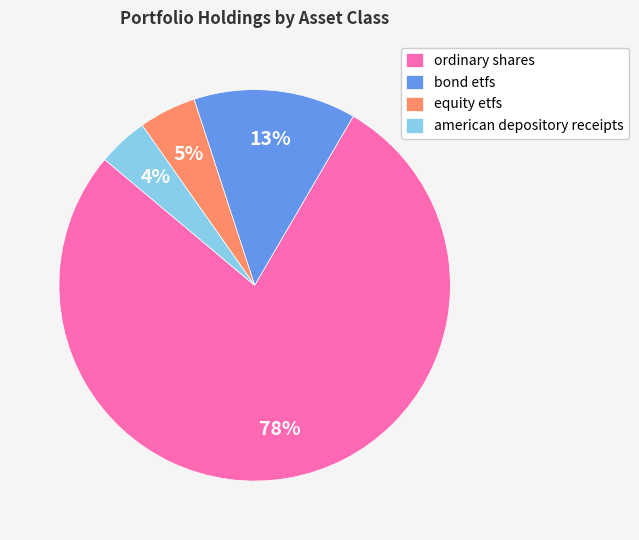

To the nearest percent, what is the average slice percentage?

25%